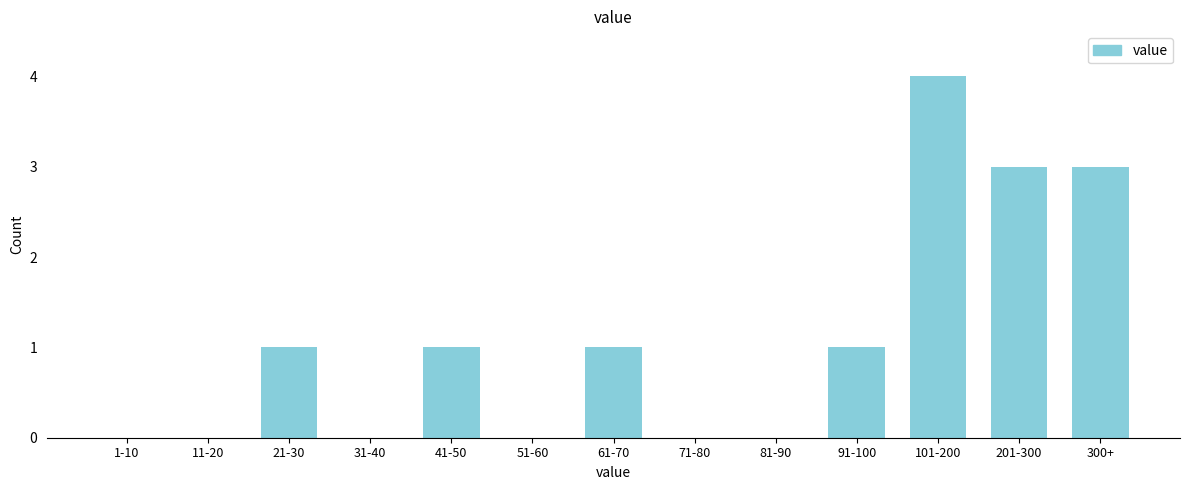

Reading left to right, transcribe all the data shown in this chart.

1-10=0	11-20=0	21-30=1	31-40=0	41-50=1	51-60=0	61-70=1	71-80=0	81-90=0	91-100=1	101-200=4	201-300=3	300+=3